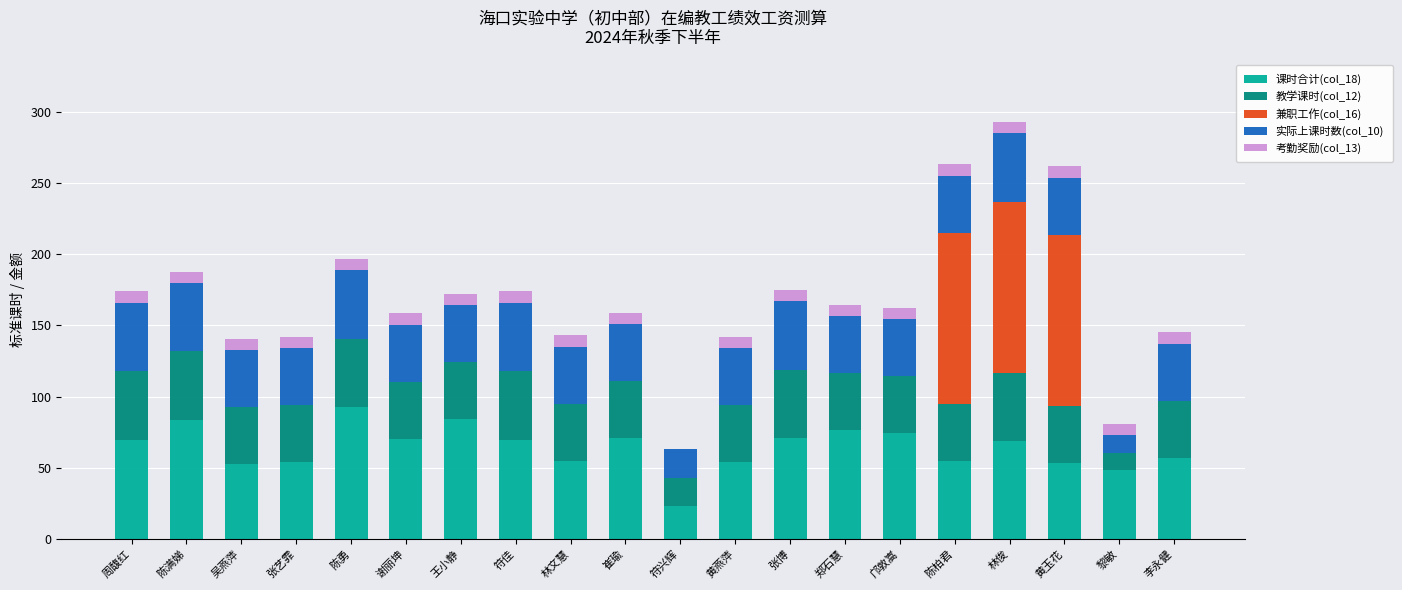

What is the highest value of the 课时合计(col_18) series?

92.8